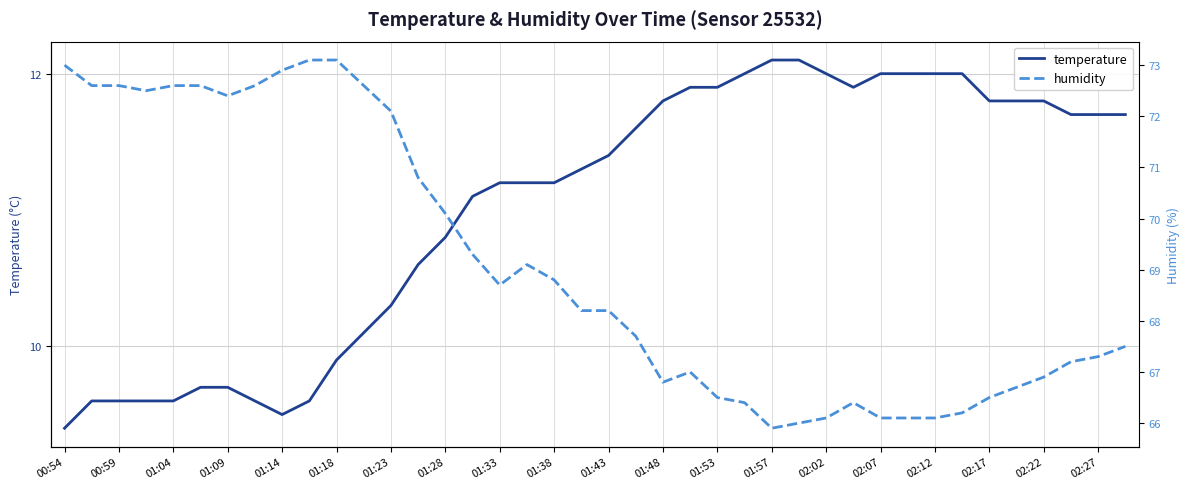

At which label does humidity first exceed 68?

00:54